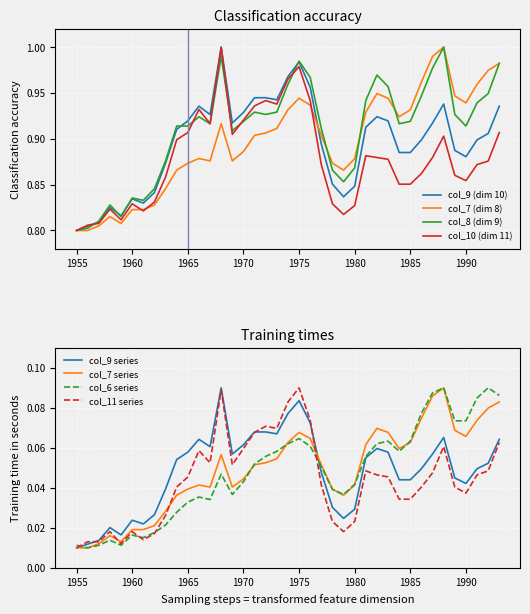

Between 1983 and 1989, which series saw the biggest shift?

col_9